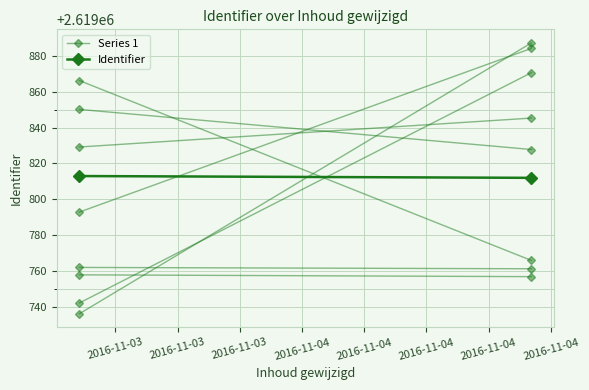

What is the sum of the Identifier values at 2016-11-03 and 2016-11-03?

5239625.0